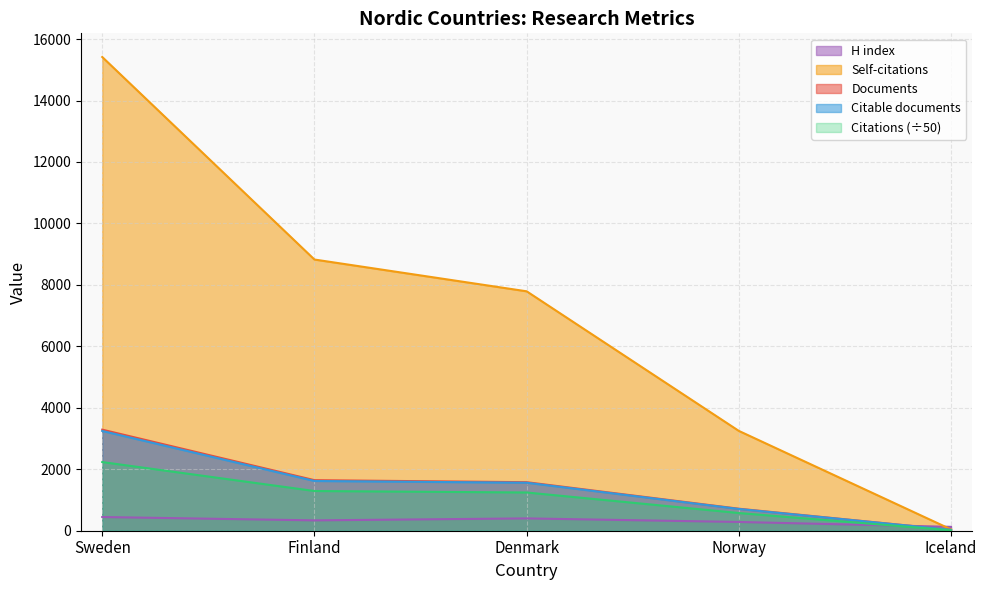

What is the spread (max minus min) of values at Denmark?

7390.0